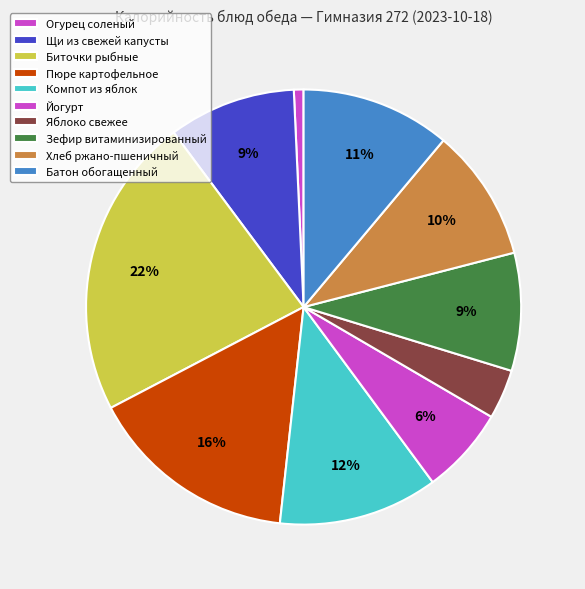

How much of the chart is everything except Пюре картофельное?

84.4%